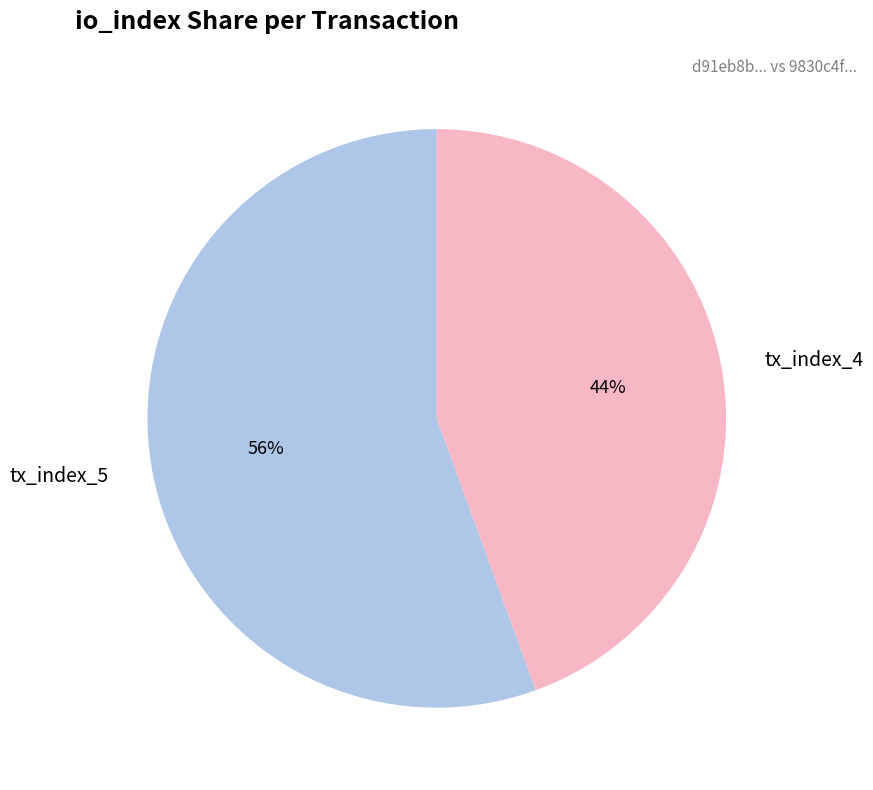

What percentage is the tx_index_4 slice, to the nearest percent?

44%